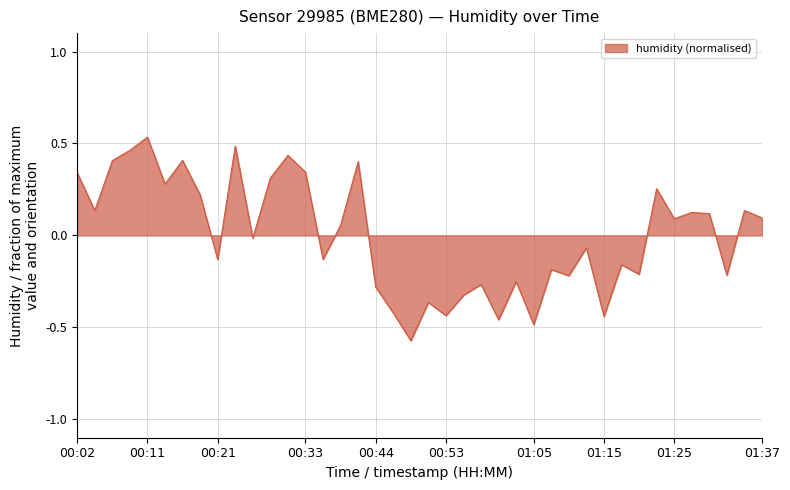

Count the number of categories in the chart.

40